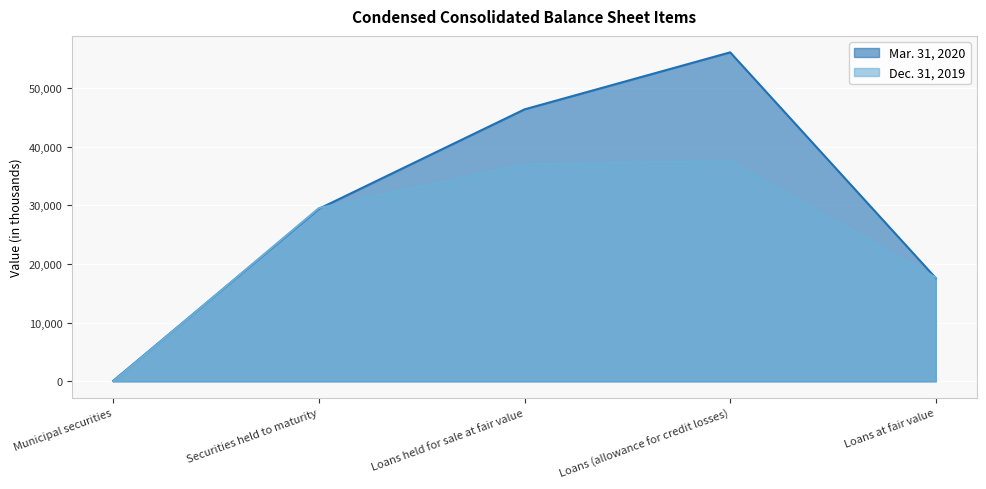

What value does the Mar. 31, 2020 series have at Securities held to maturity?

29400